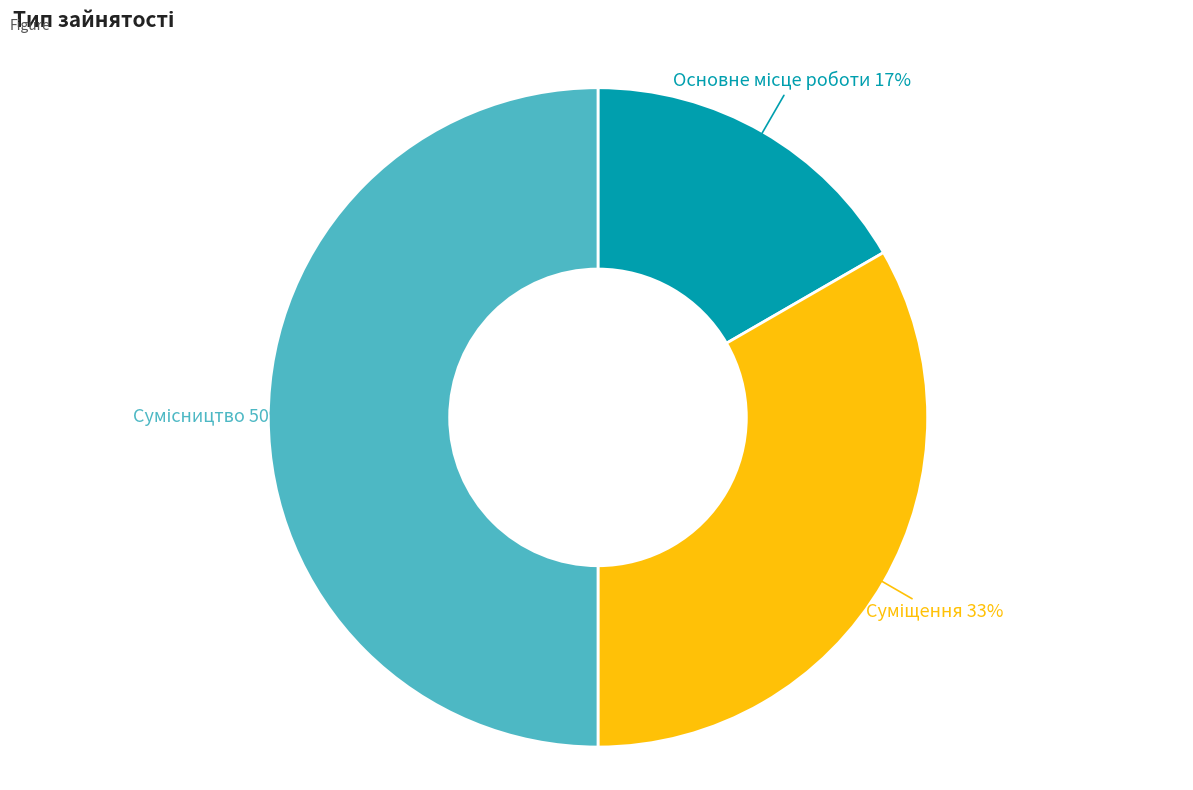

To the nearest percent, what is the average slice percentage?

33%